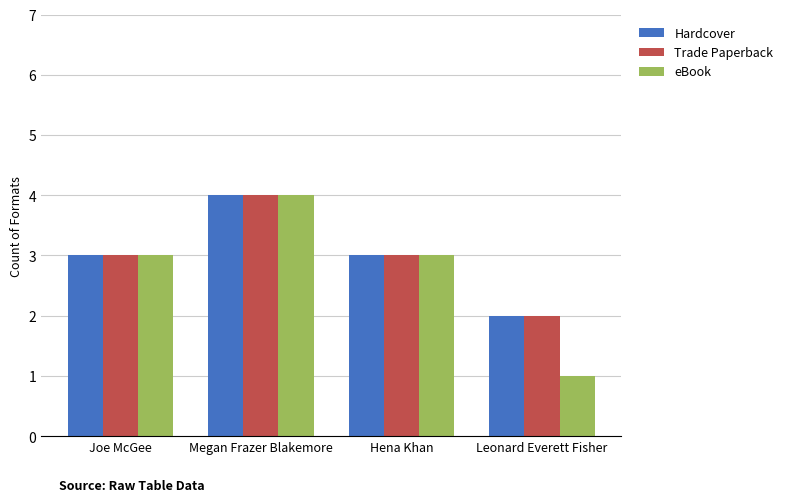

What are all the series names shown in the legend?

Hardcover, Trade Paperback, eBook